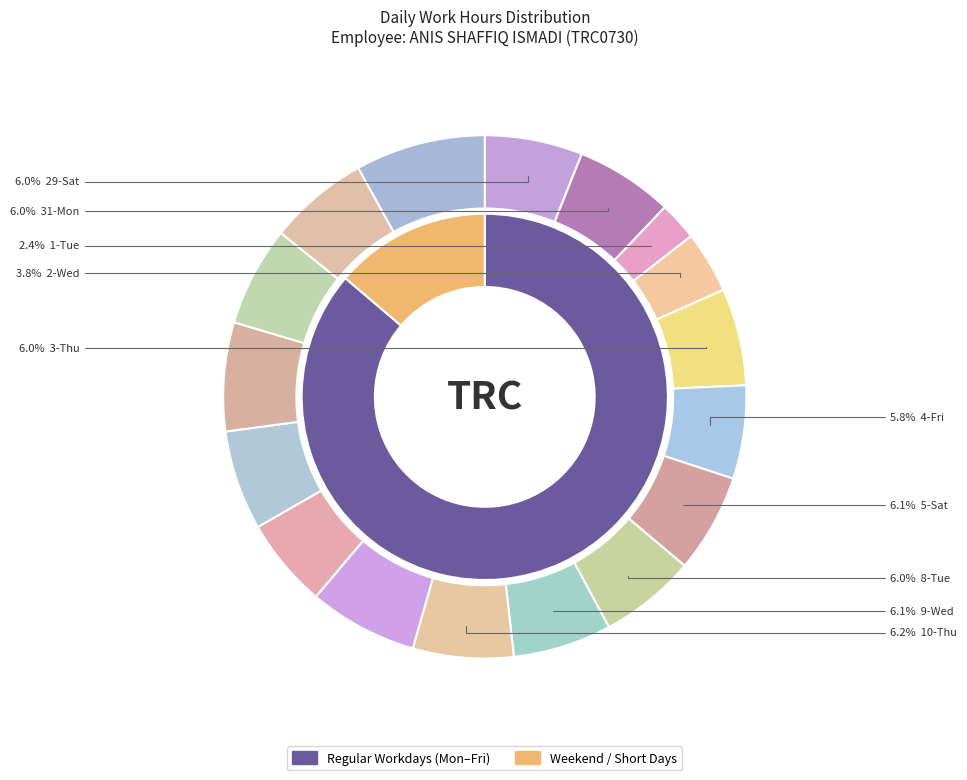

Which slice is the smallest?

1-Tue